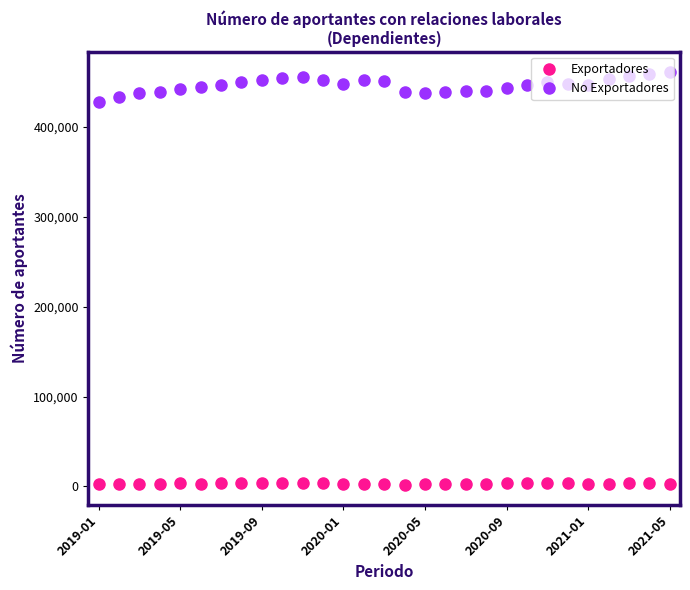

Which series has the widest spread of values?

No Exportadores